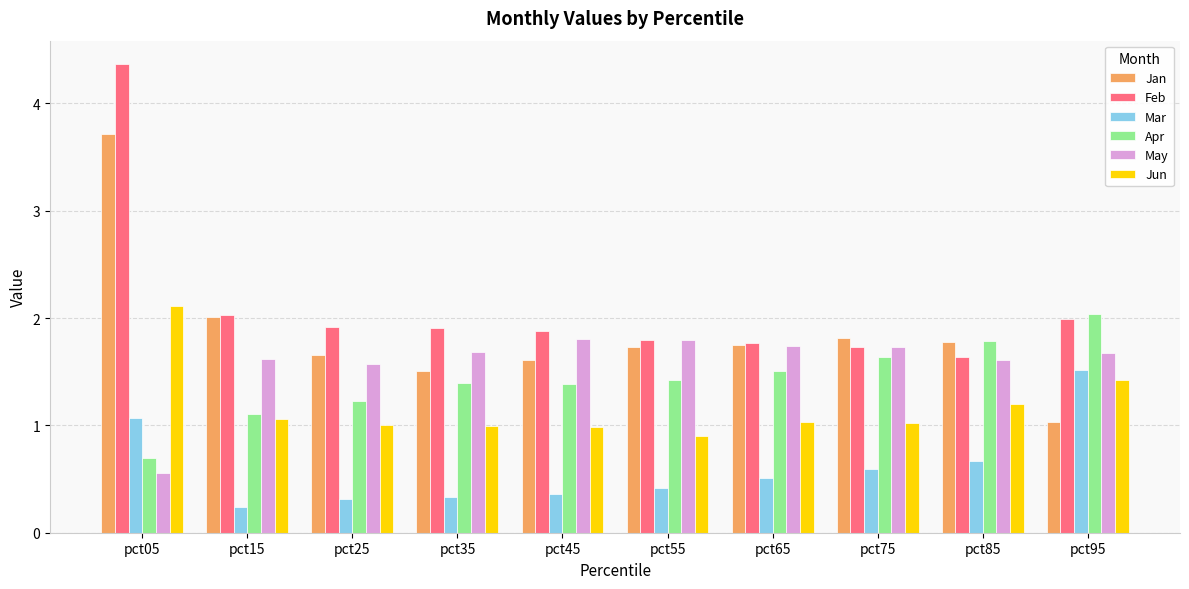

Count the number of categories in the chart.

10